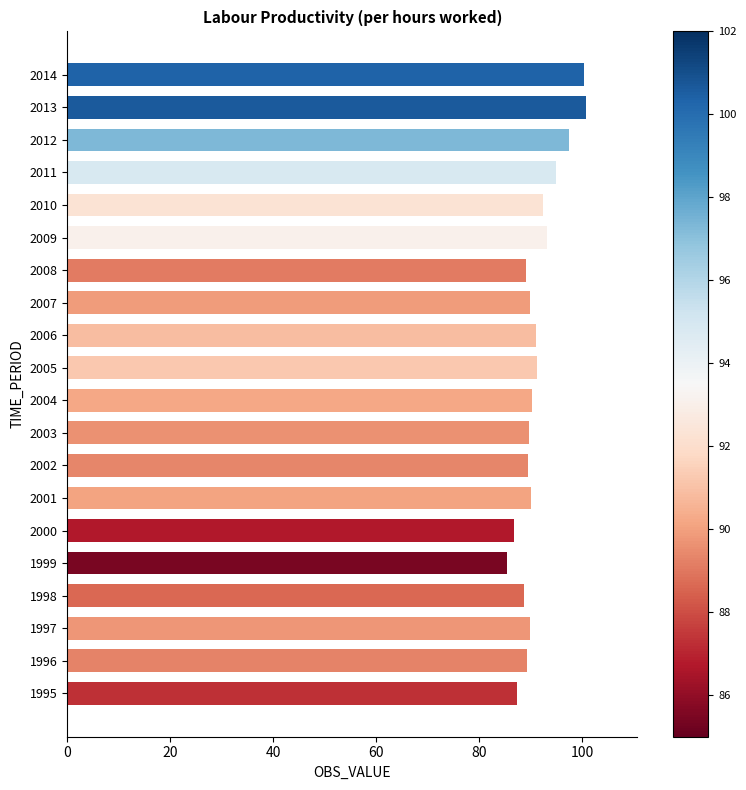

What is the minimum value shown in the chart?

85.4